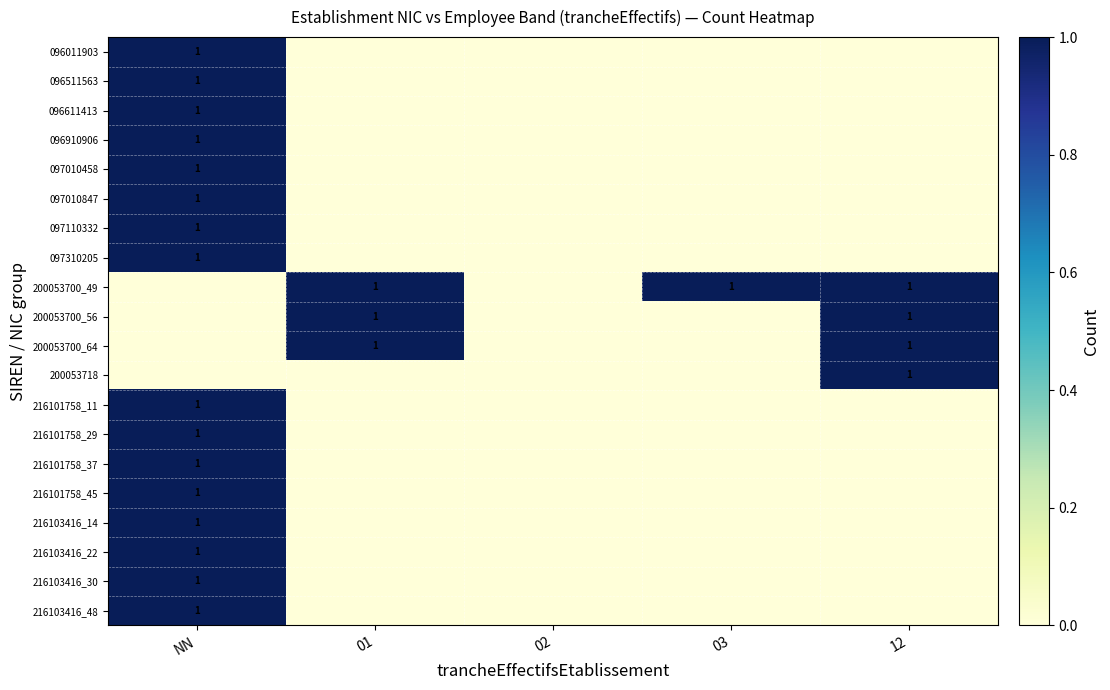

What is the sum of all 216103416_22 values?

1